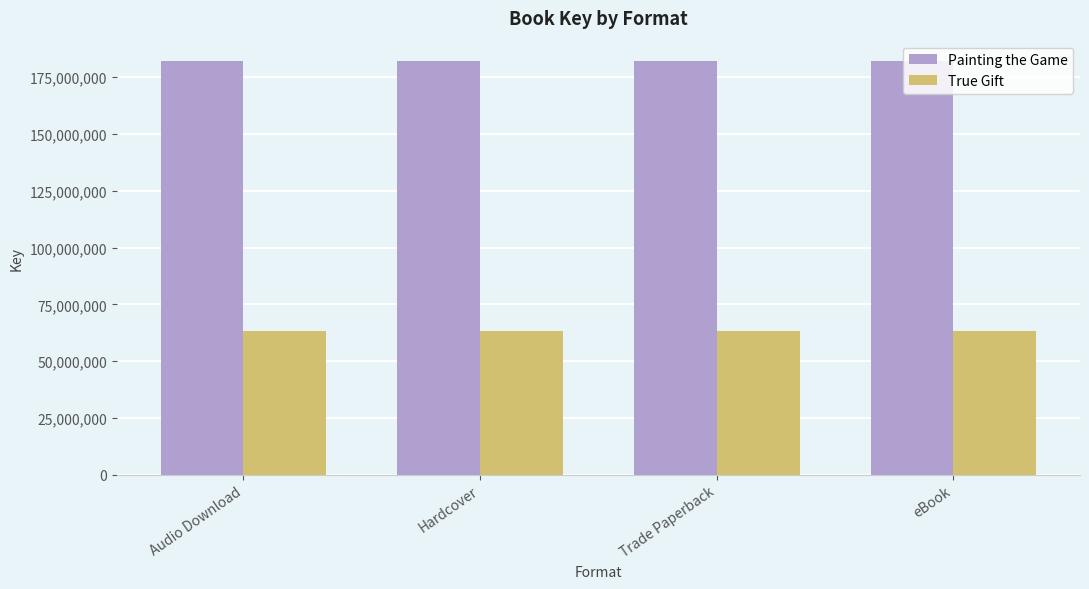

Which series has the largest total across all categories?

Painting the Game